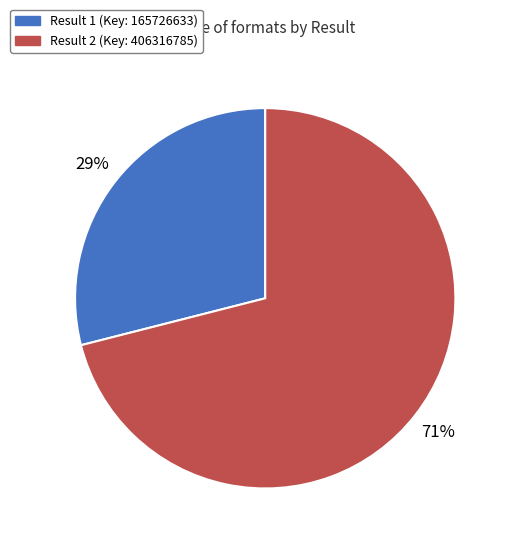

To the nearest percent, what is the average slice percentage?

50%